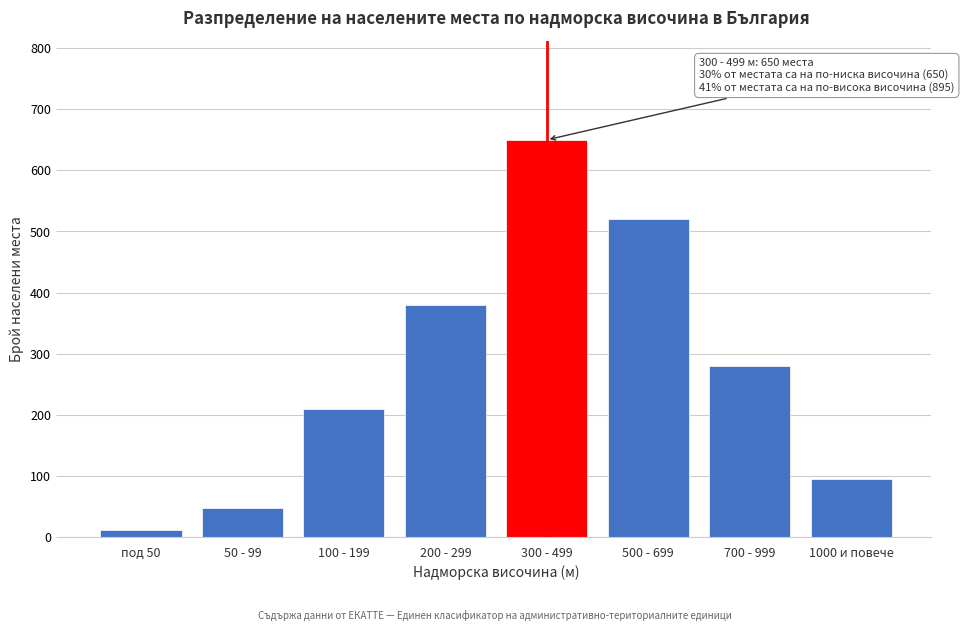

Reading left to right, transcribe all the data shown in this chart.

под 50=12	50 - 99=48	100 - 199=210	200 - 299=380	300 - 499=650	500 - 699=520	700 - 999=280	1000 и повече=95